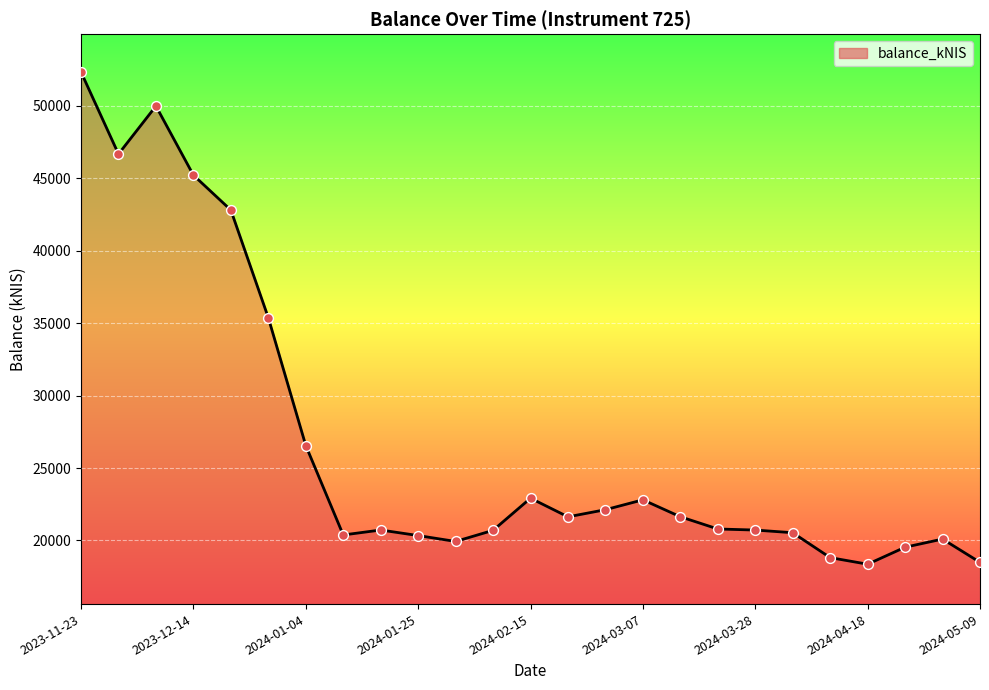

What is the smallest value displayed?

18358.2